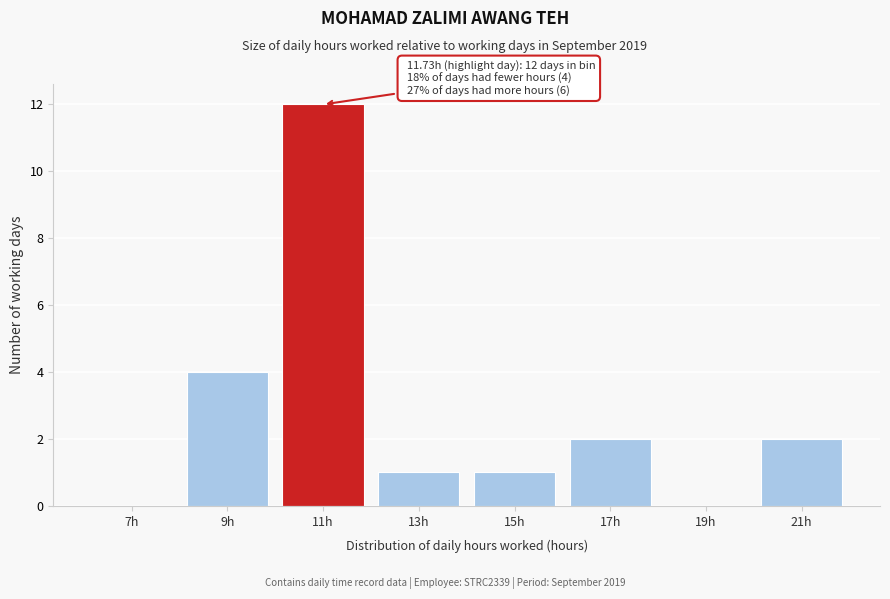

Reading left to right, transcribe all the data shown in this chart.

7h=0	9h=4	11h=12	13h=1	15h=1	17h=2	19h=0	21h=2